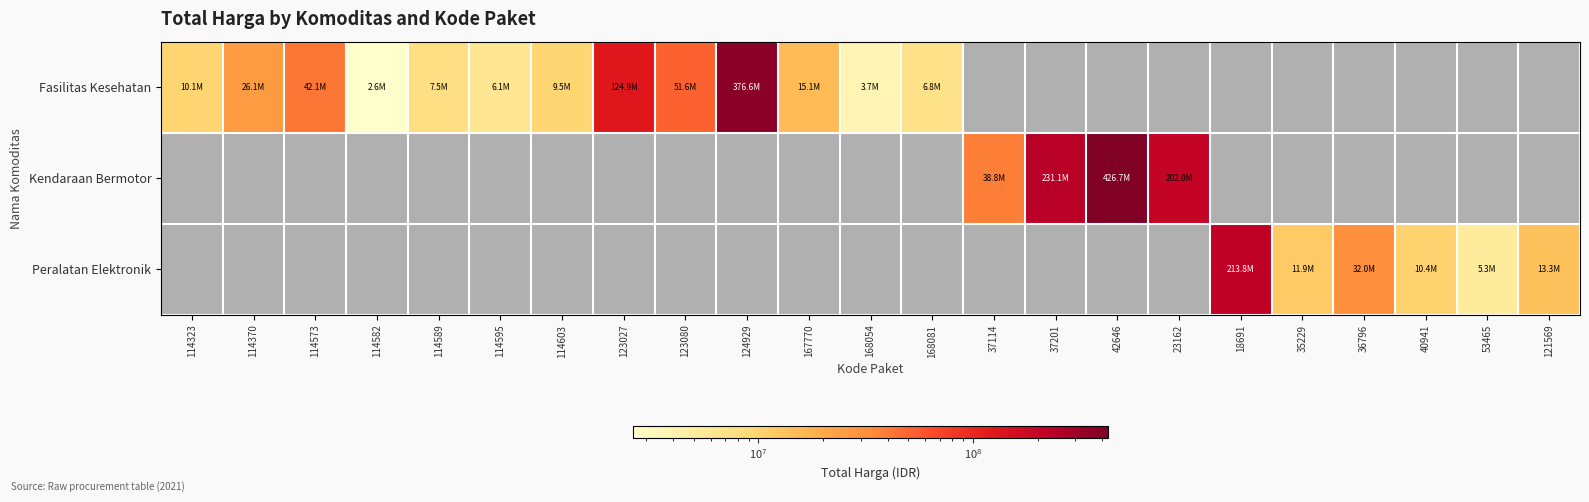

What is the minimum value for Fasilitas Kesehatan?

2599960.0